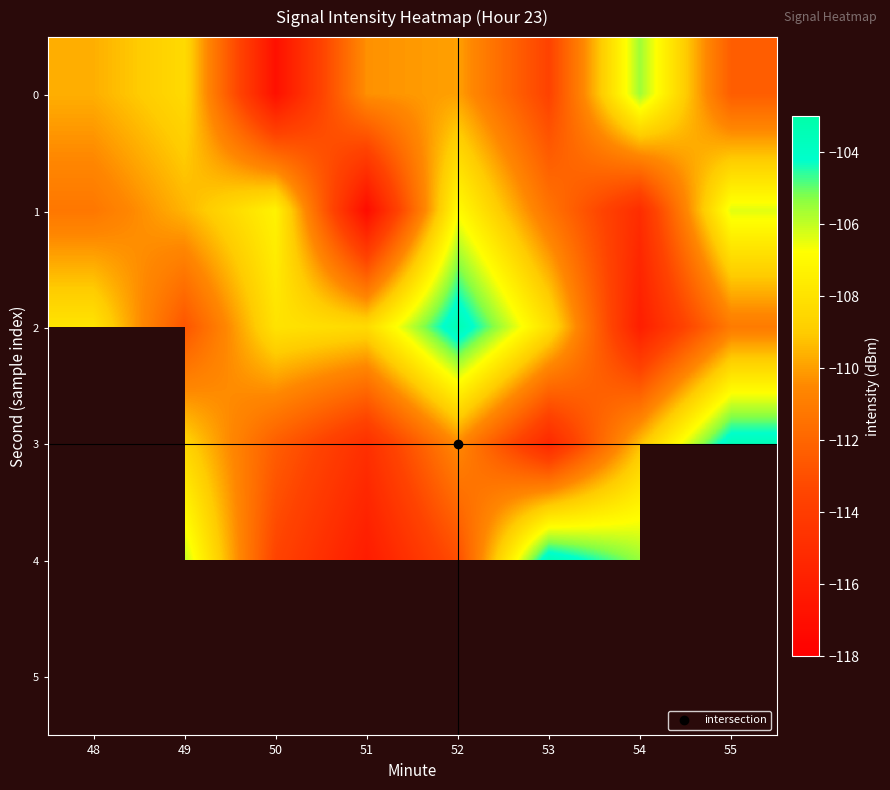

Which series has the largest total across all categories?

2